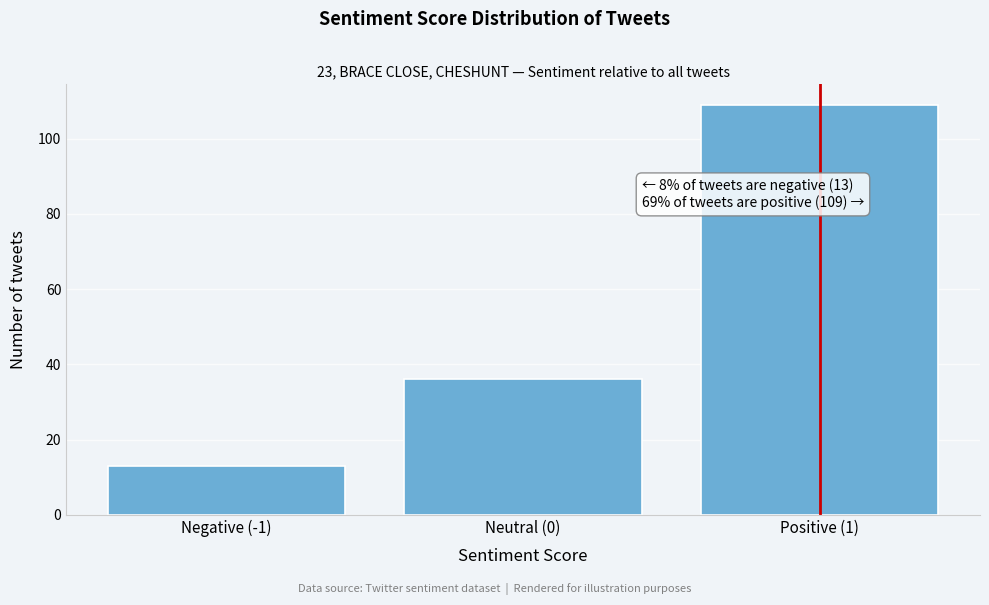

Reading right to left, transcribe all the data shown in this chart.

Positive (1)=109	Neutral (0)=36	Negative (-1)=13